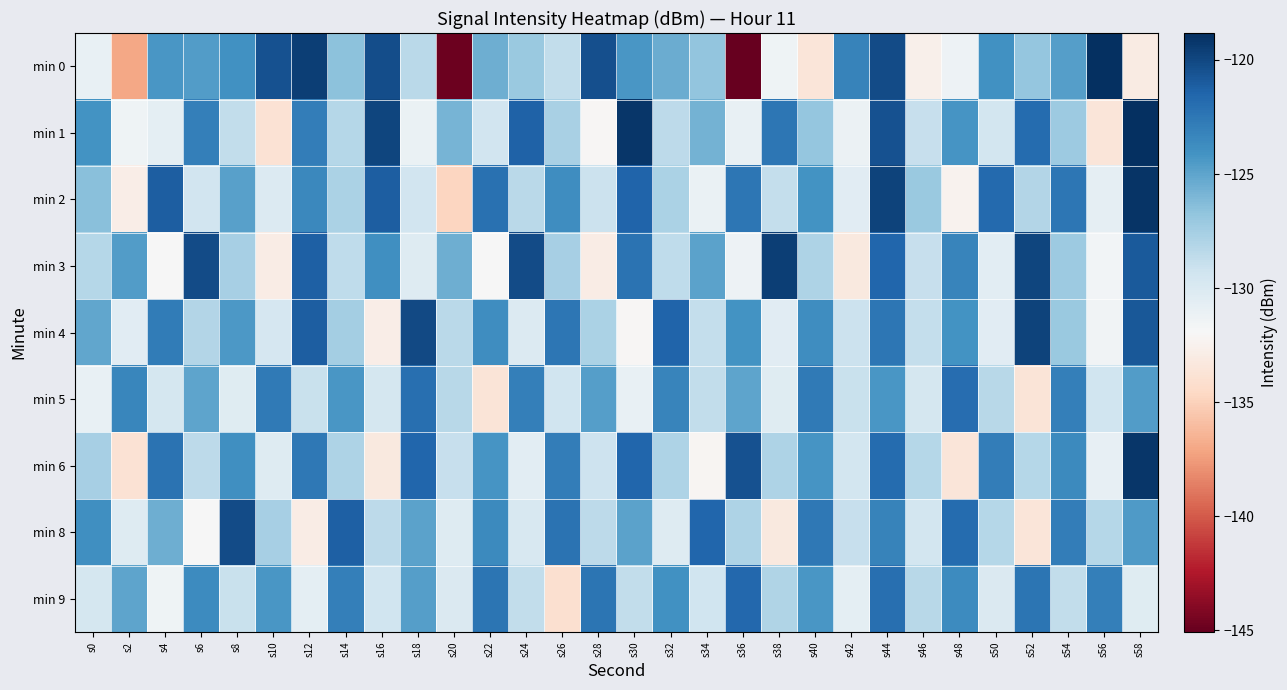

At which category does the chart reach its peak across all series?

s56